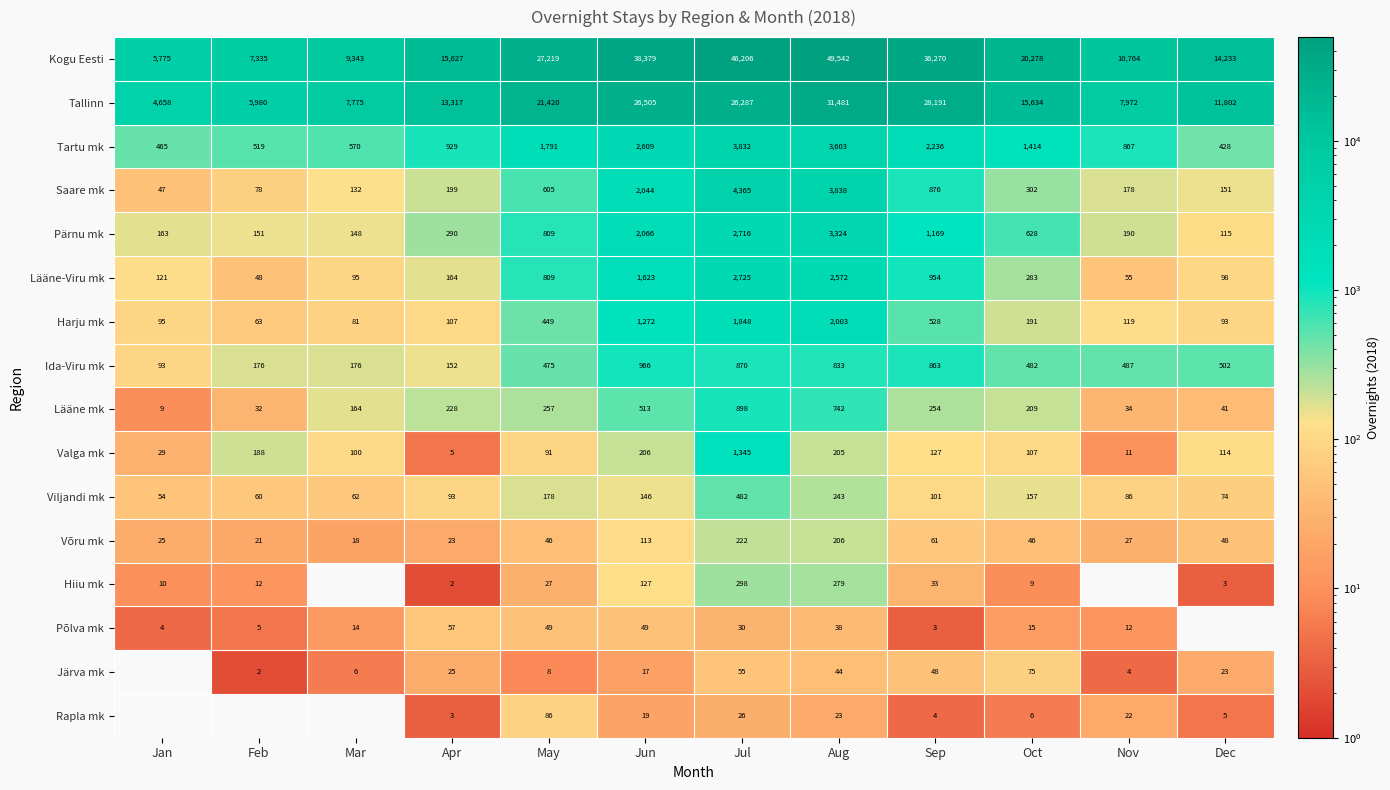

What is the total value across all series at Dec?

27730